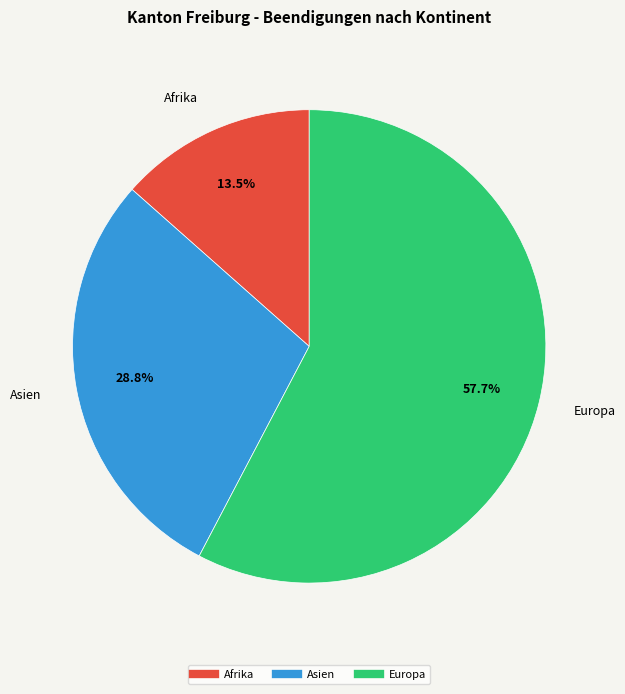

Is there any slice that represents more than half of the pie?

Yes